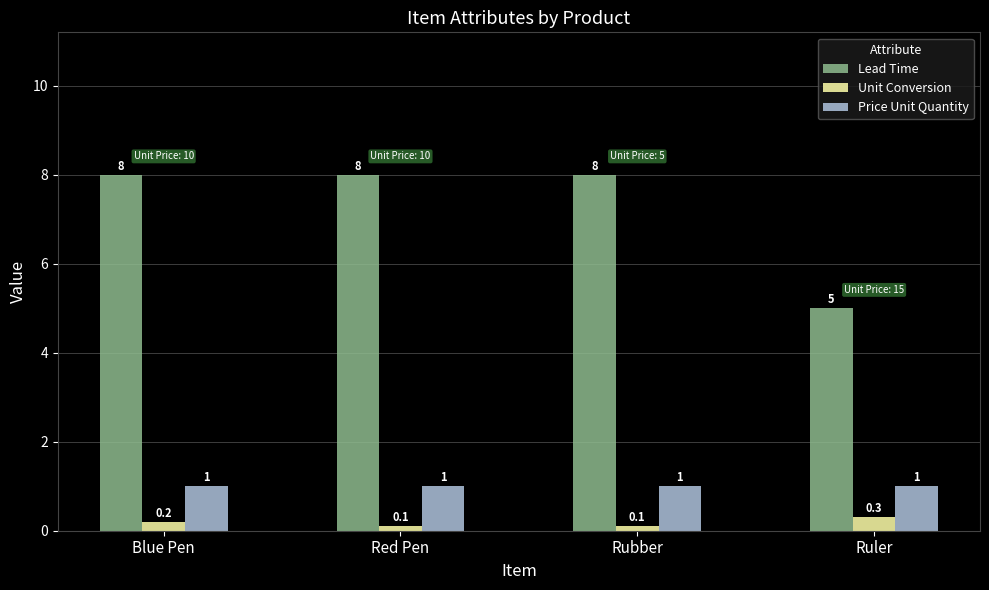

Rank the series at Blue Pen from highest to lowest value.

Lead Time, Price Unit Quantity, Unit Conversion